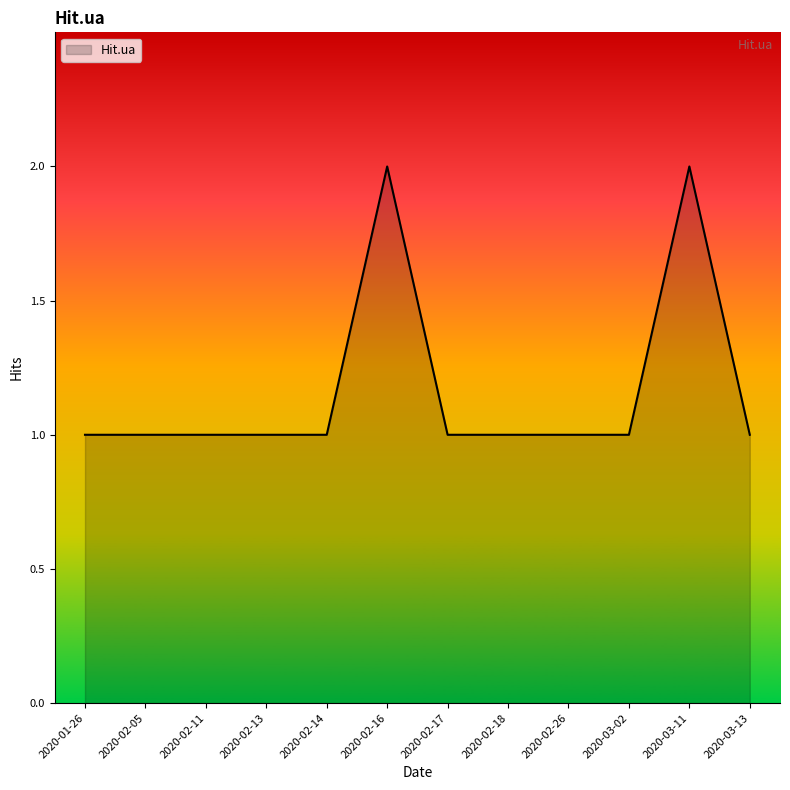

How many lines are shown in the chart?

1